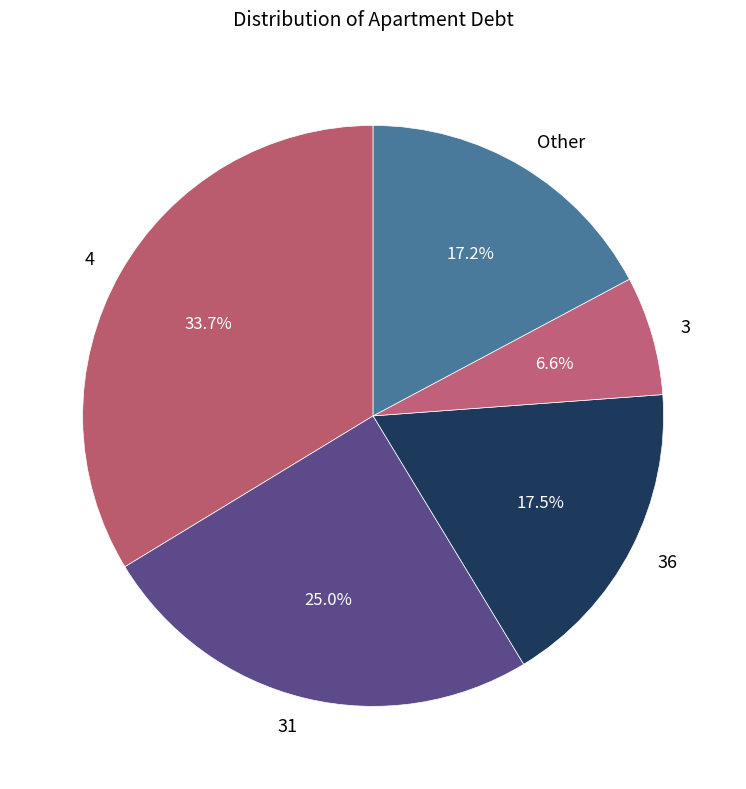

What is the total percentage of 3 and Other?

23.8%